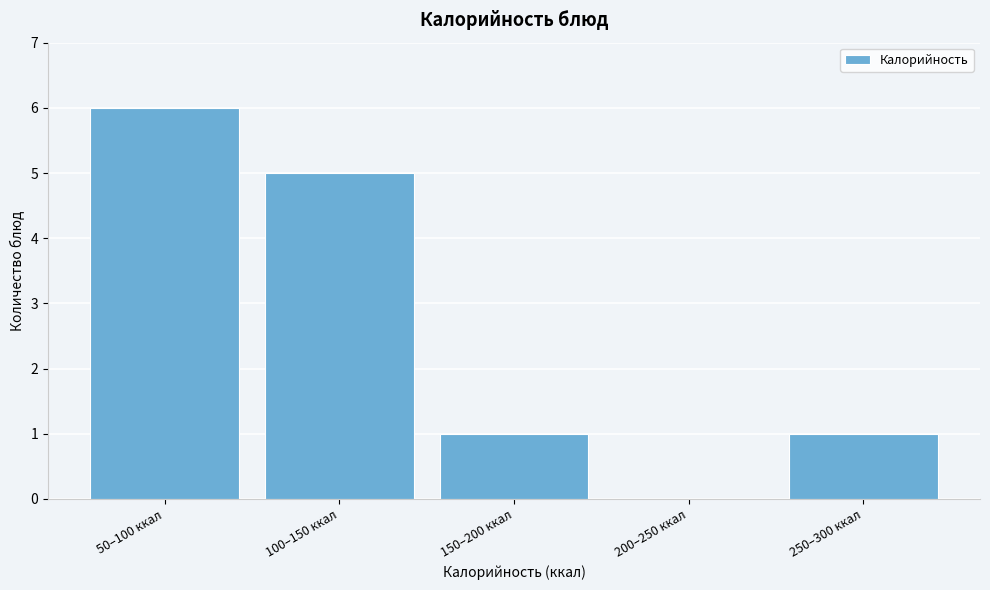

Reading left to right, list all the values displayed in this chart.

50–100 ккал=6	100–150 ккал=5	150–200 ккал=1	200–250 ккал=0	250–300 ккал=1